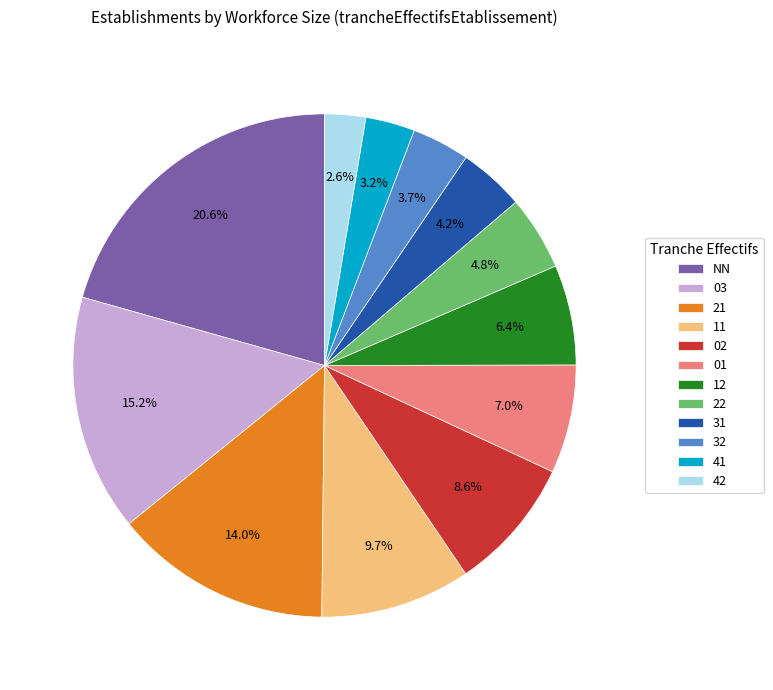

How many slices are in this pie chart?

12